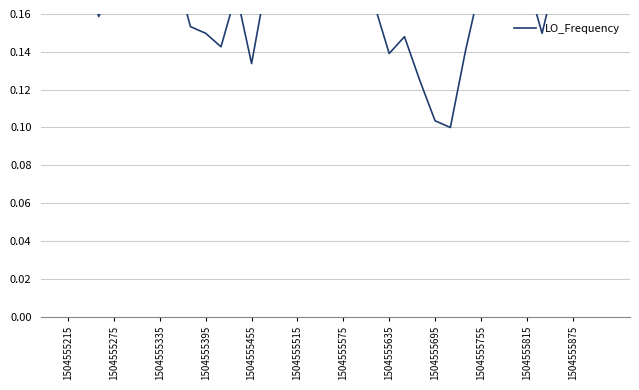

Reading right to left, transcribe all the data shown in this chart.

0.2	0.2	0.2	0.2	0.1	0.2	0.2	0.2	0.2	0.1	0.1	0.1	0.1	0.1	0.1	0.2	0.2	0.2	0.2	0.3	0.2	0.2	0.2	0.1	0.2	0.1	0.1	0.2	0.2	0.2	0.2	0.2	0.2	0.2	0.2	0.2